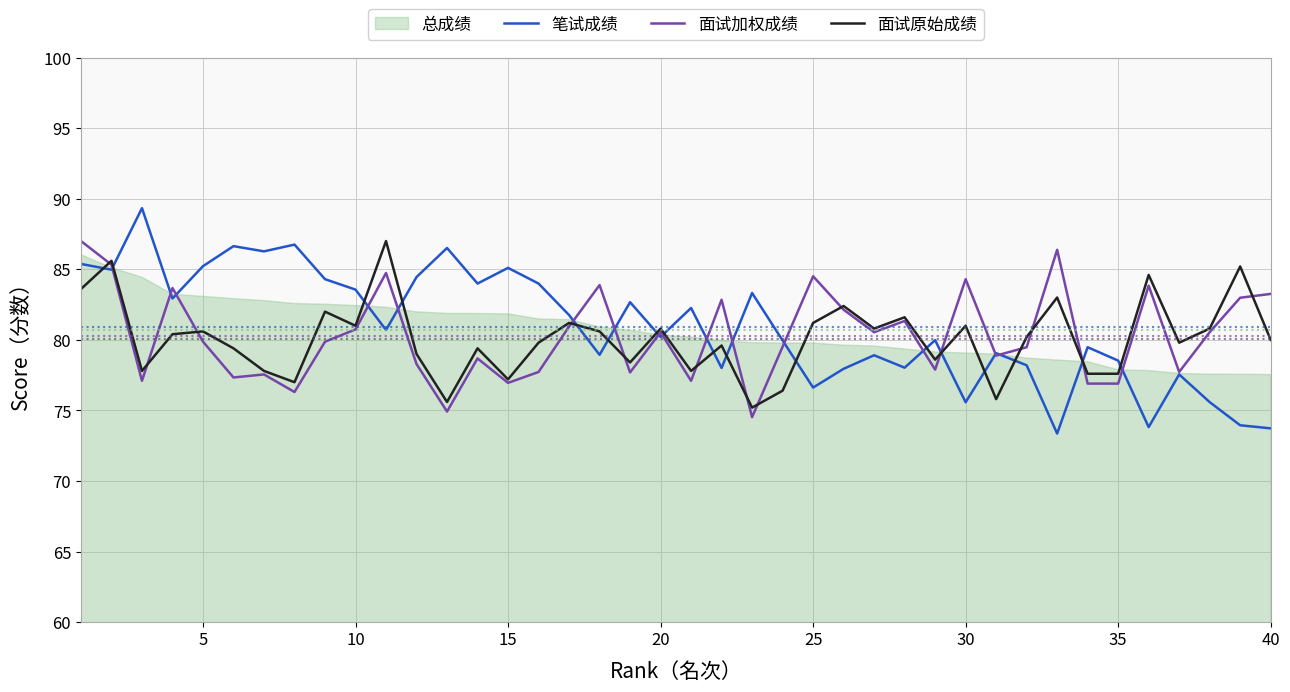

What is the maximum value for 面试原始成绩?

87.0